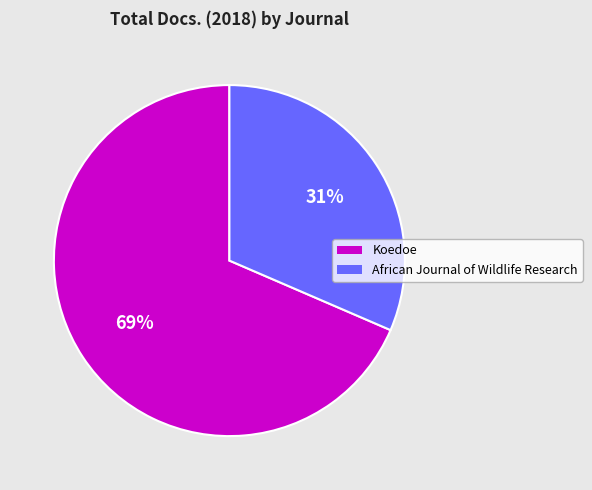

What is the majority slice?

Koedoe